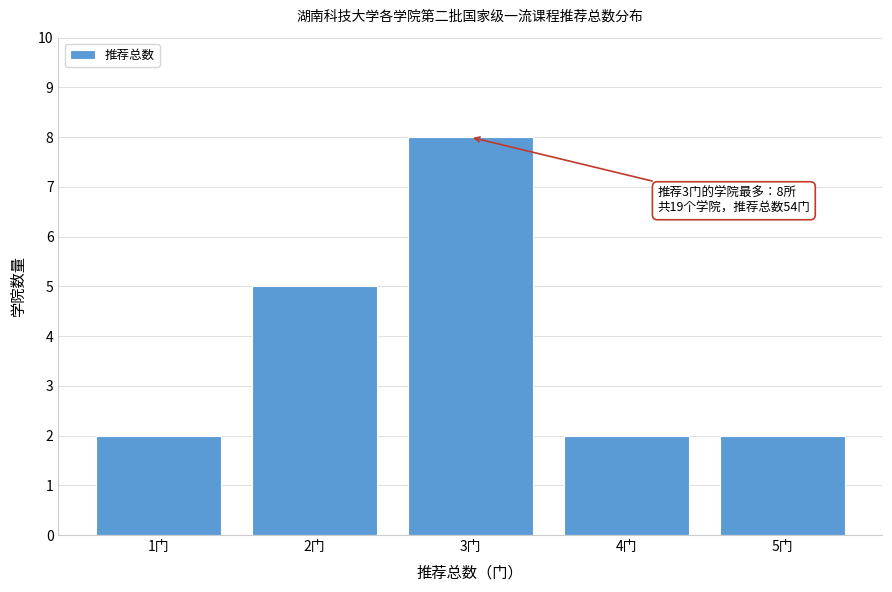

Reading left to right, extract all data points from this chart.

1门=2	2门=5	3门=8	4门=2	5门=2